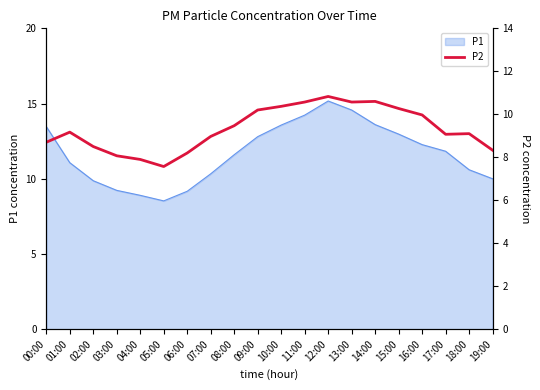

What is the change in value from 10:00 to 17:00?

-1.3